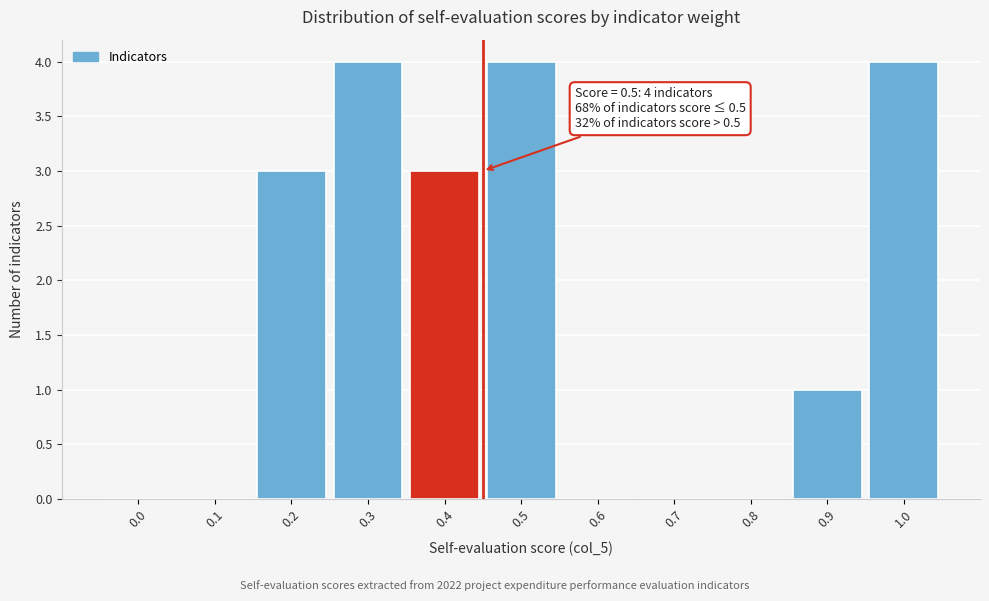

Reading left to right, list all the values displayed in this chart.

0.0=0	0.1=0	0.2=3	0.3=4	0.4=3	0.5=4	0.6=0	0.7=0	0.8=0	0.9=1	1.0=4